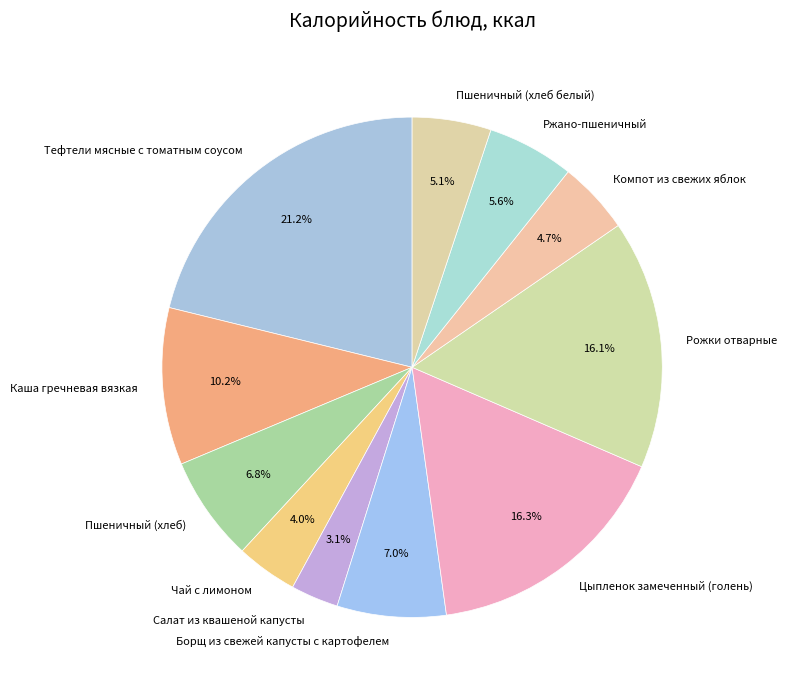

To the nearest percent, what is the difference between the Цыпленок замеченный (голень) and Пшеничный (хлеб белый) slice percentages?

11%